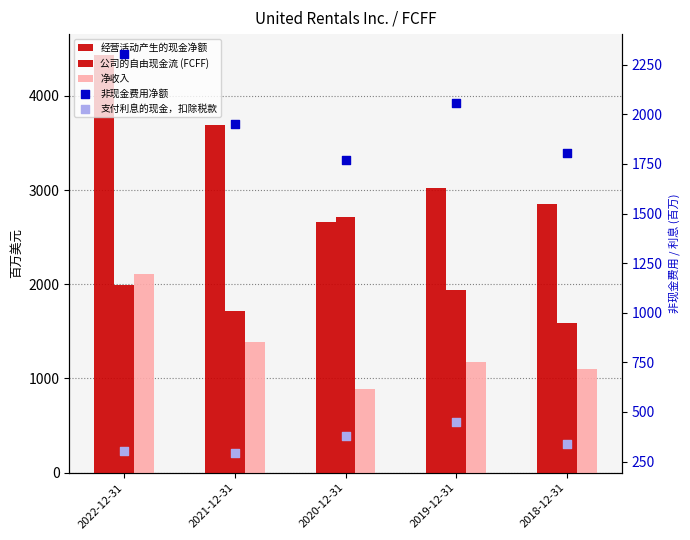

What is the total value across all series at 2022-12-31?

11137